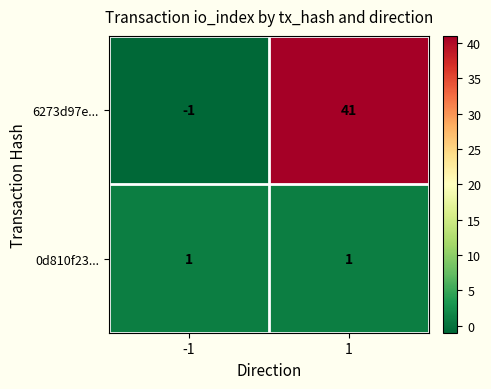

The value of 6273d97e... at 1 is 41. True or false?

True